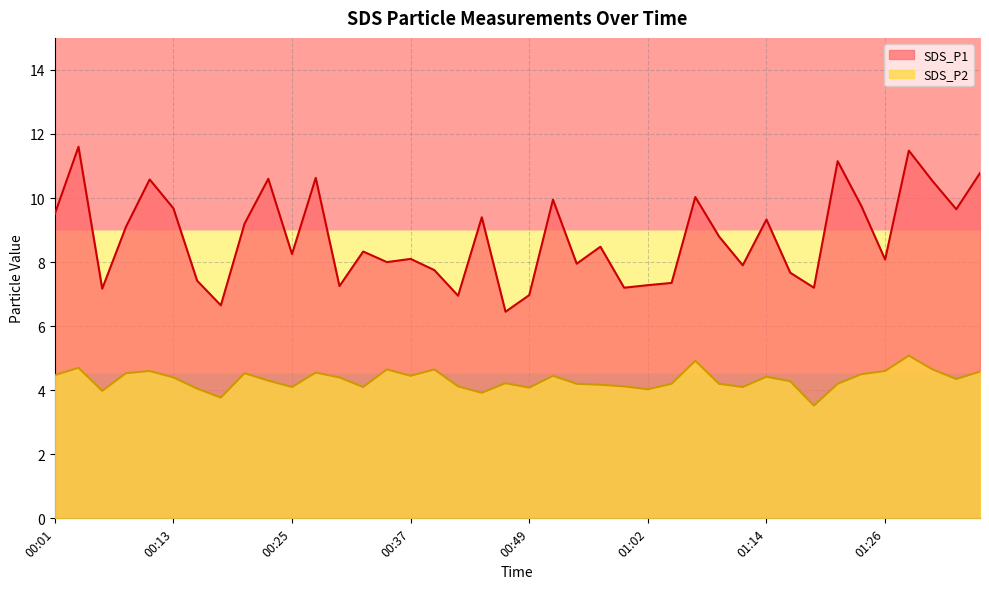

How many values in the SDS_P2 series are below 4?

4